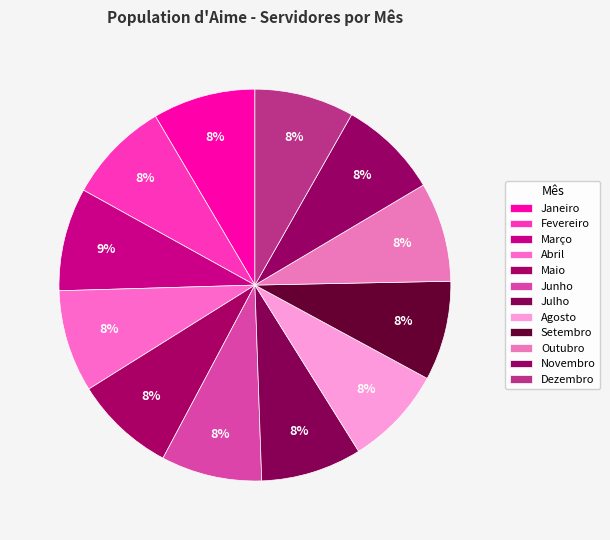

What is the change in value from Agosto to Novembro?

+1